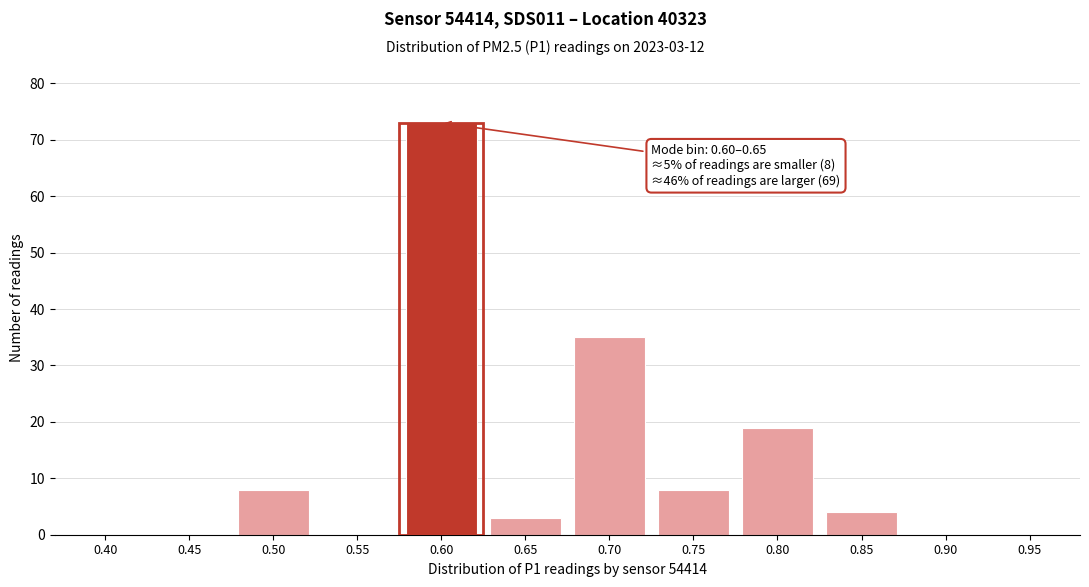

Reading left to right, extract all data points from this chart.

0.40=0	0.45=0	0.50=8	0.55=0	0.60=73	0.65=3	0.70=35	0.75=8	0.80=19	0.85=4	0.90=0	0.95=0